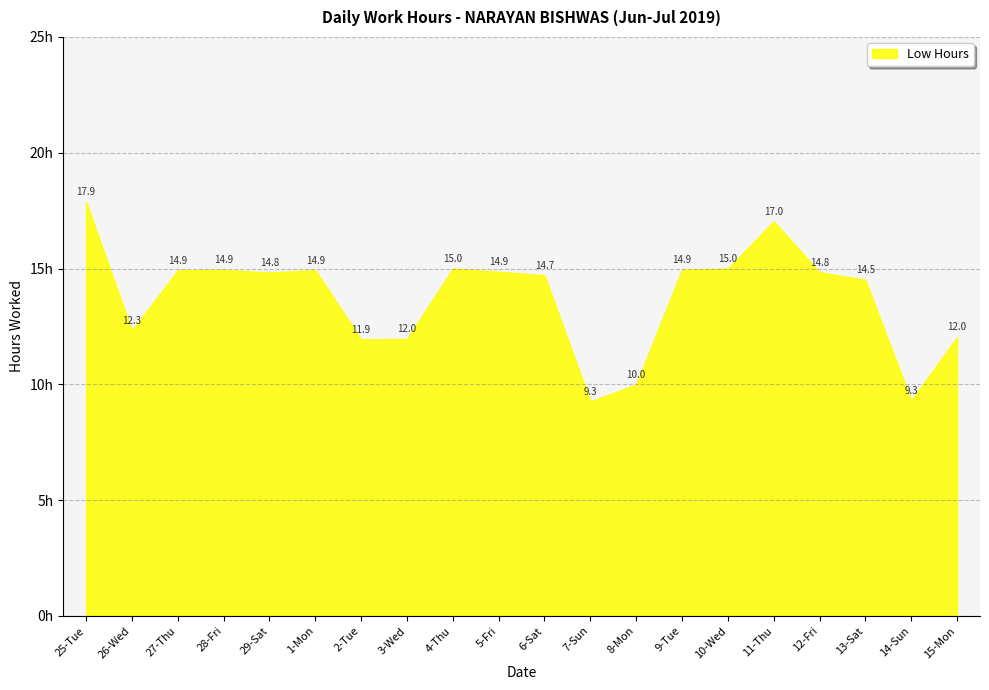

How many points are lower than both their immediate neighbors (excluding endpoints)?

5